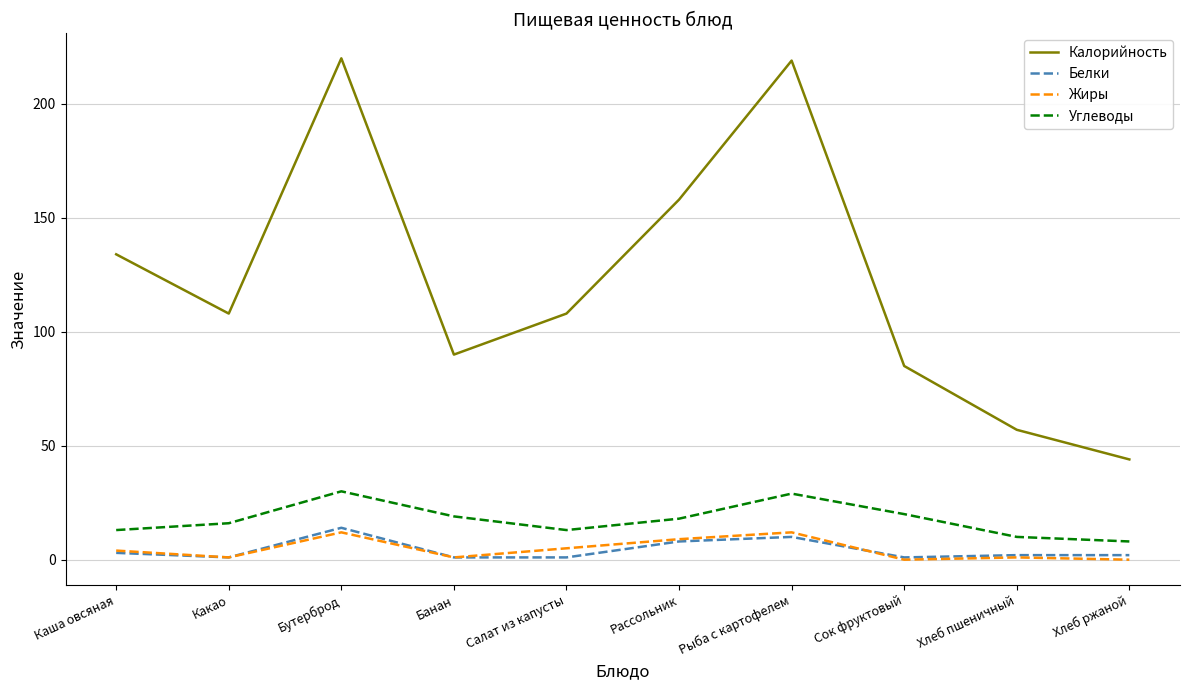

Reading left to right, extract all data points from this chart.

Калорийность: Каша овсяная=134	Какао=108	Бутерброд=220	Банан=90	Салат из капусты=108	Рассольник=158	Рыба с картофелем=219	Сок фруктовый=85	Хлеб пшеничный=57	Хлеб ржаной=44
Белки: Каша овсяная=3	Какао=1	Бутерброд=14	Банан=1	Салат из капусты=1	Рассольник=8	Рыба с картофелем=10	Сок фруктовый=1	Хлеб пшеничный=2	Хлеб ржаной=2
Жиры: Каша овсяная=4	Какао=1	Бутерброд=12	Банан=1	Салат из капусты=5	Рассольник=9	Рыба с картофелем=12	Сок фруктовый=0	Хлеб пшеничный=1	Хлеб ржаной=0
Углеводы: Каша овсяная=13	Какао=16	Бутерброд=30	Банан=19	Салат из капусты=13	Рассольник=18	Рыба с картофелем=29	Сок фруктовый=20	Хлеб пшеничный=10	Хлеб ржаной=8